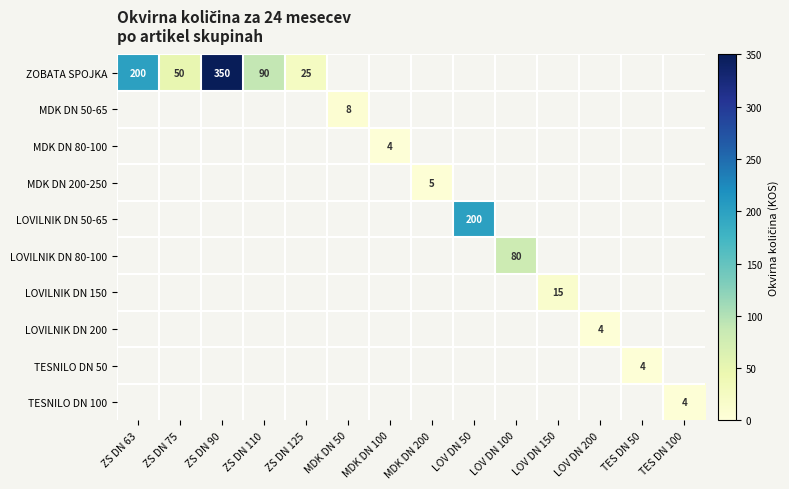

The TESNILO DN 100 series shows 4 at TES DN 100. True or false?

True